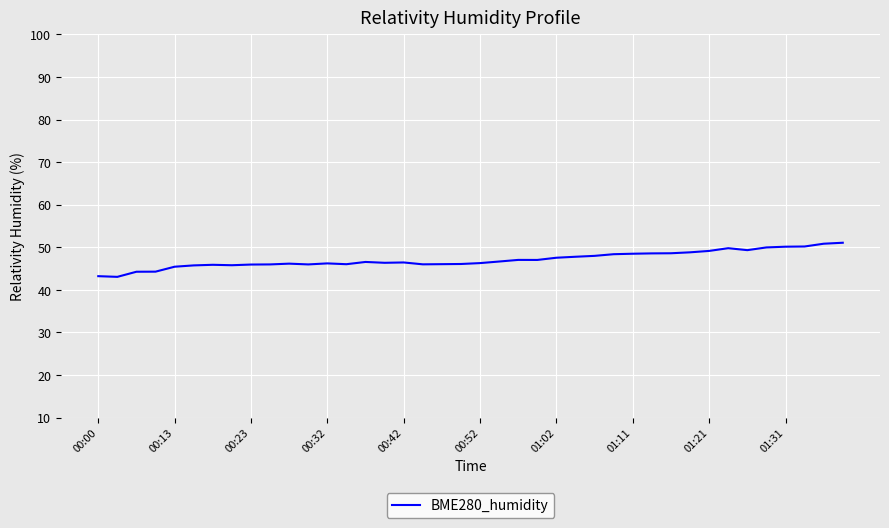

What is the smallest value displayed?

43.1